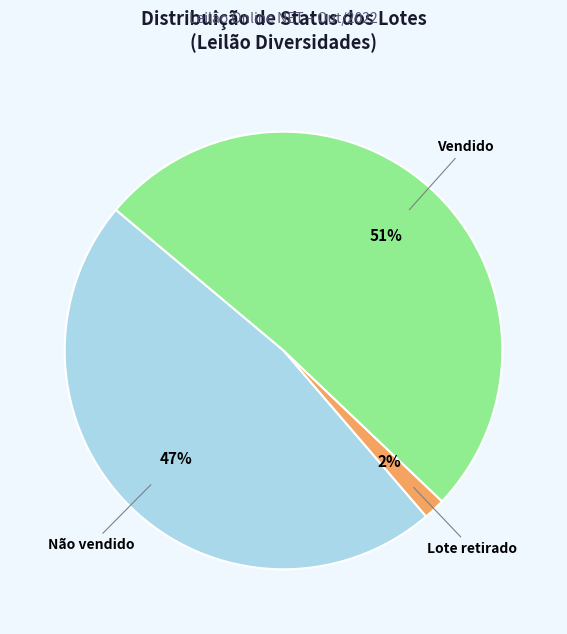

What is the ratio of the value at Vendido to the value at Não vendido?

1.1